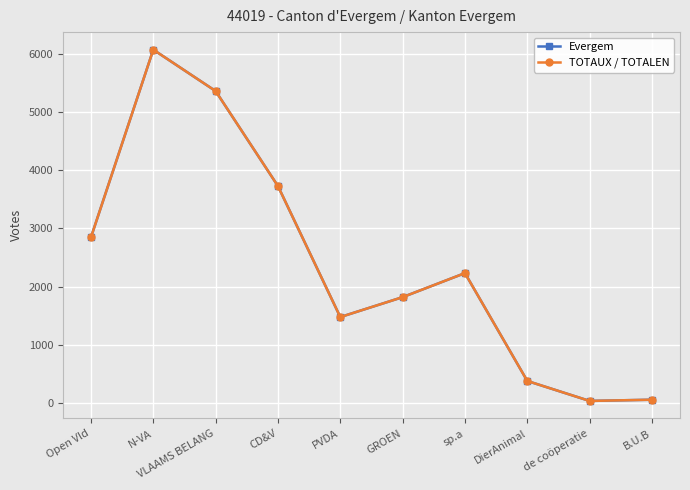

Reading left to right, what are all the values shown in this chart?

Evergem: 2847	6081	5368	3731	1474	1817	2231	373	29	50
TOTAUX / TOTALEN: 2847	6081	5368	3731	1474	1817	2231	373	29	50